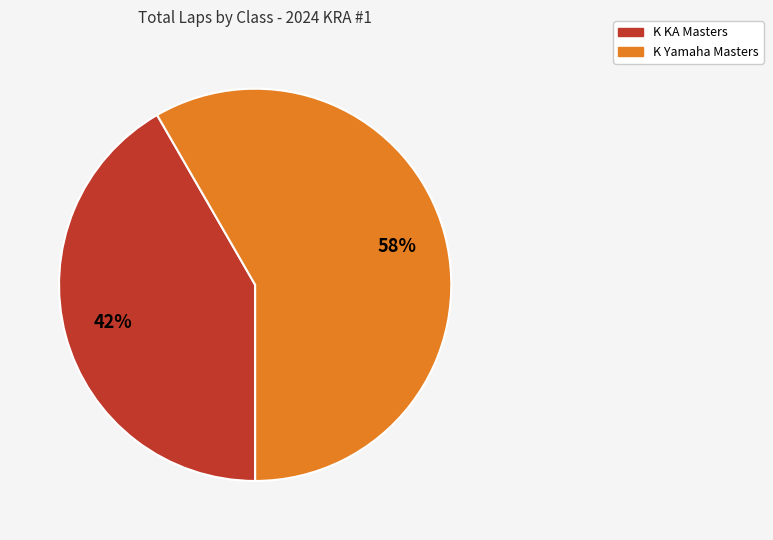

Does any single category account for the majority?

Yes